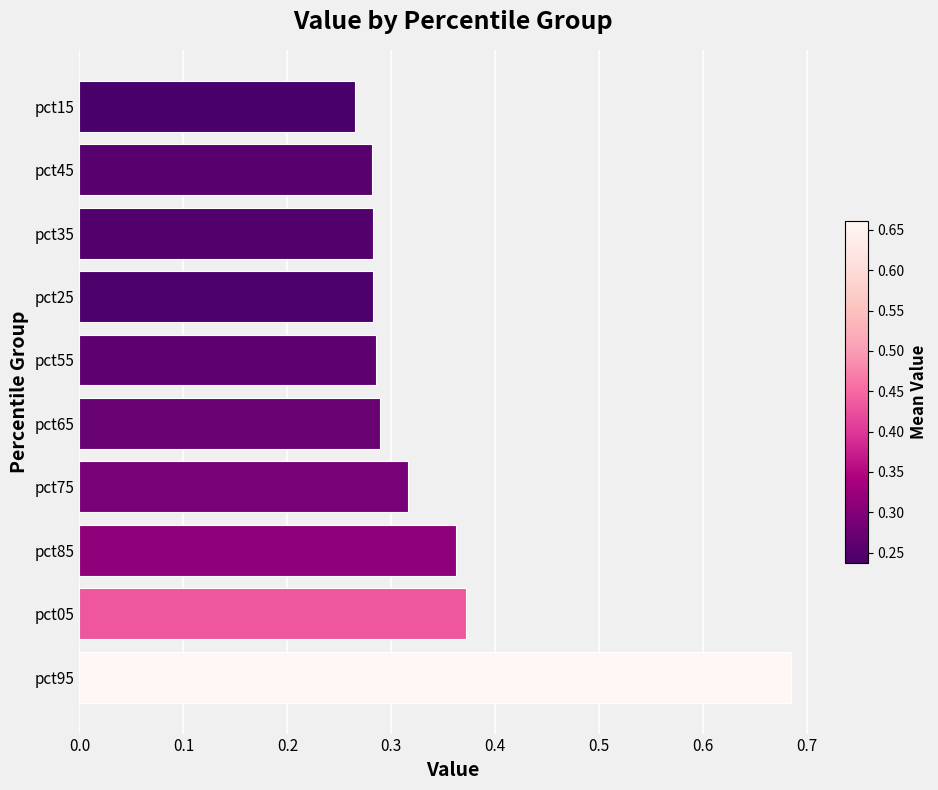

The chart shows a value of 0.5 at pct75. True or false?

False